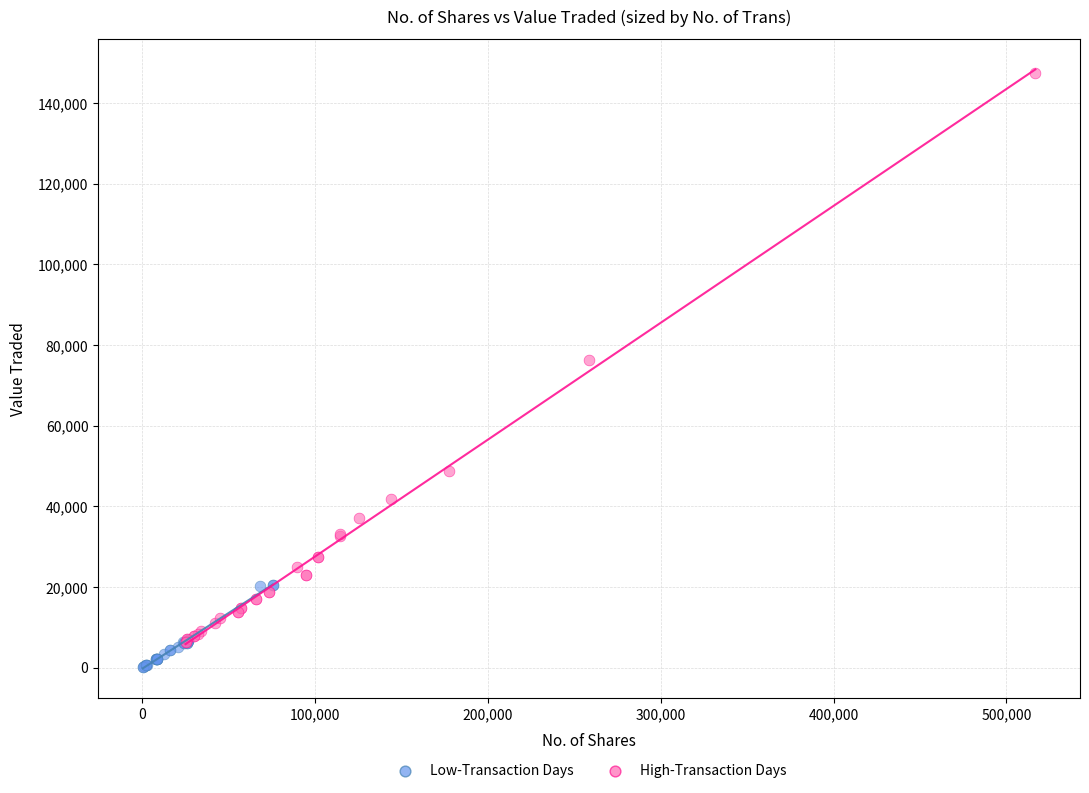

Which series has the widest spread of Y values?

High-Transaction Days